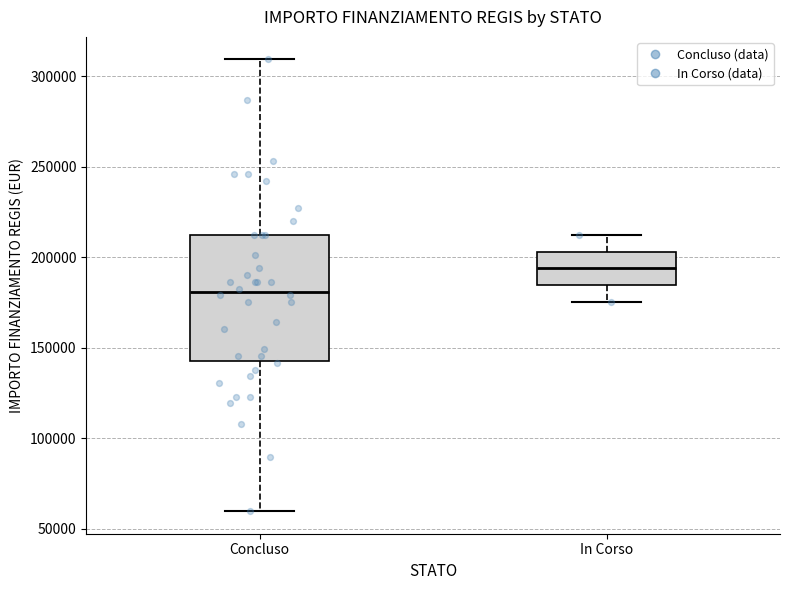

Reading left to right, read every box against the y-axis: the position of its median line, the range the box covers, and the ends of its whiskers. The values are not printed on the chart, so give them approximately, as read against the axis.

Concluso: median 180000, box 145000 to 210000, whiskers 60000 to 310000
In Corso: median 195000, box 185000 to 205000, whiskers 175000 to 210000